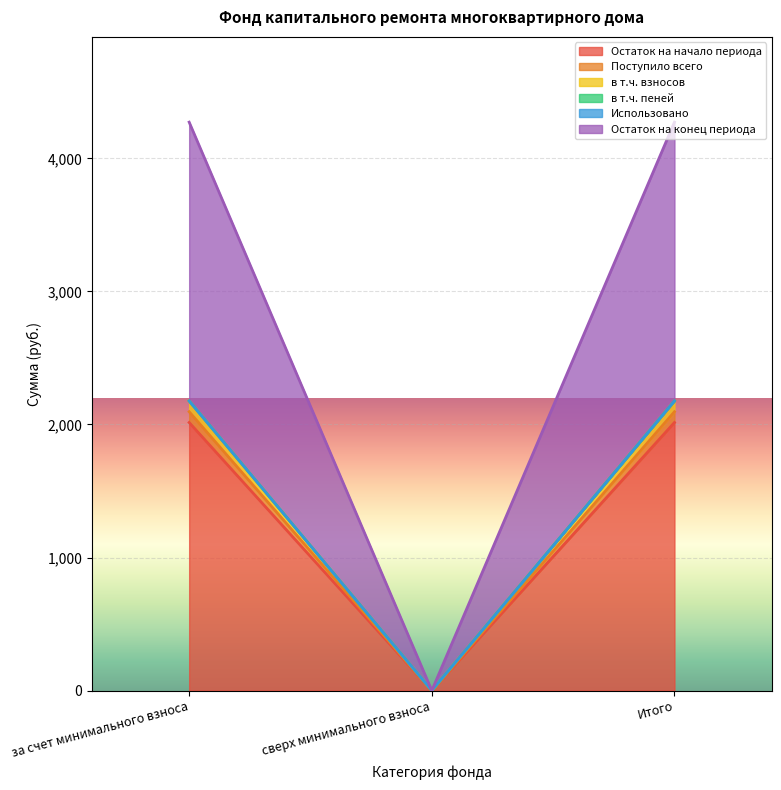

Between за счет минимального взноса and Итого, which series saw the biggest shift?

Остаток на начало периода